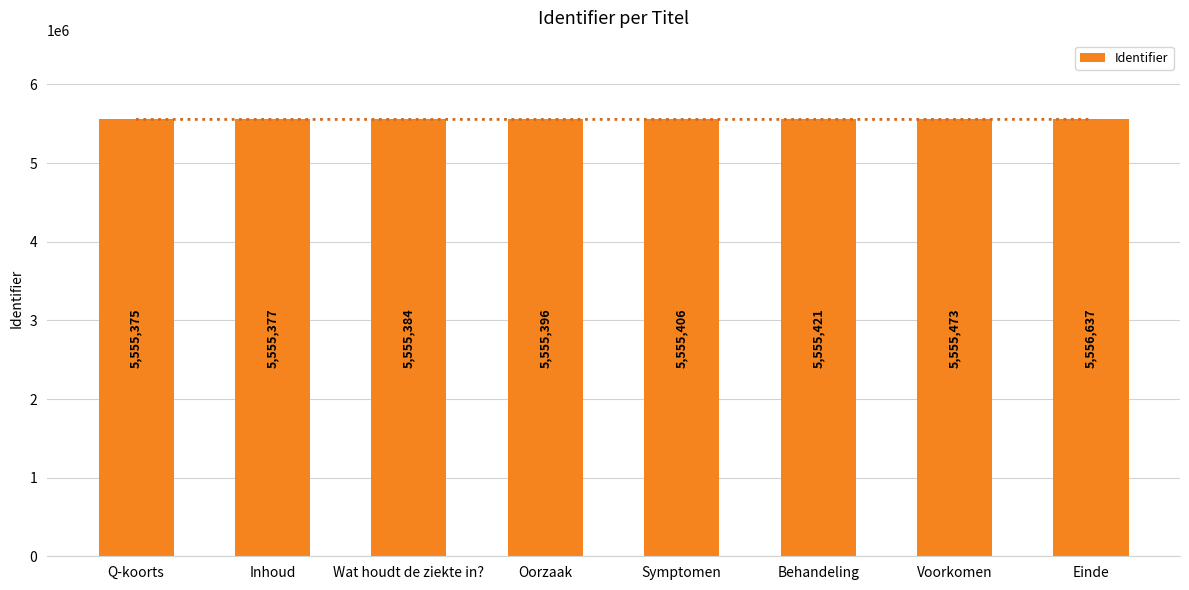

What is the difference between the maximum and minimum values?

1262